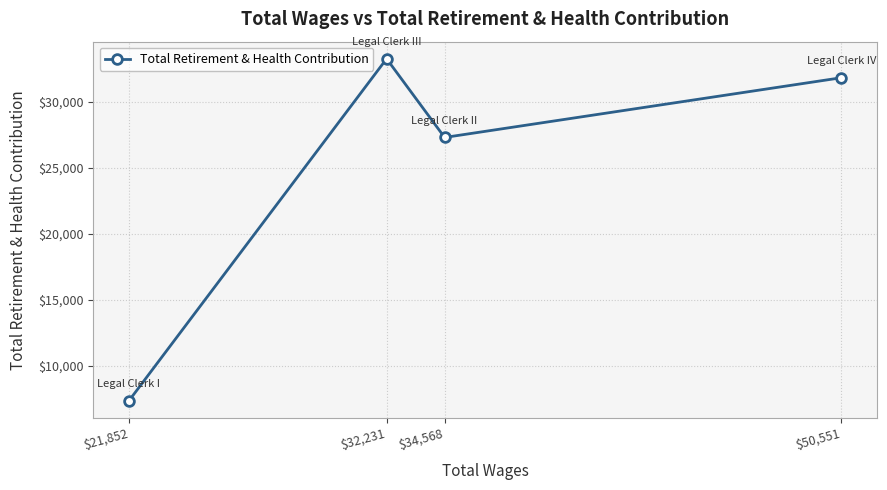

What is the difference between the maximum and minimum values?

25863